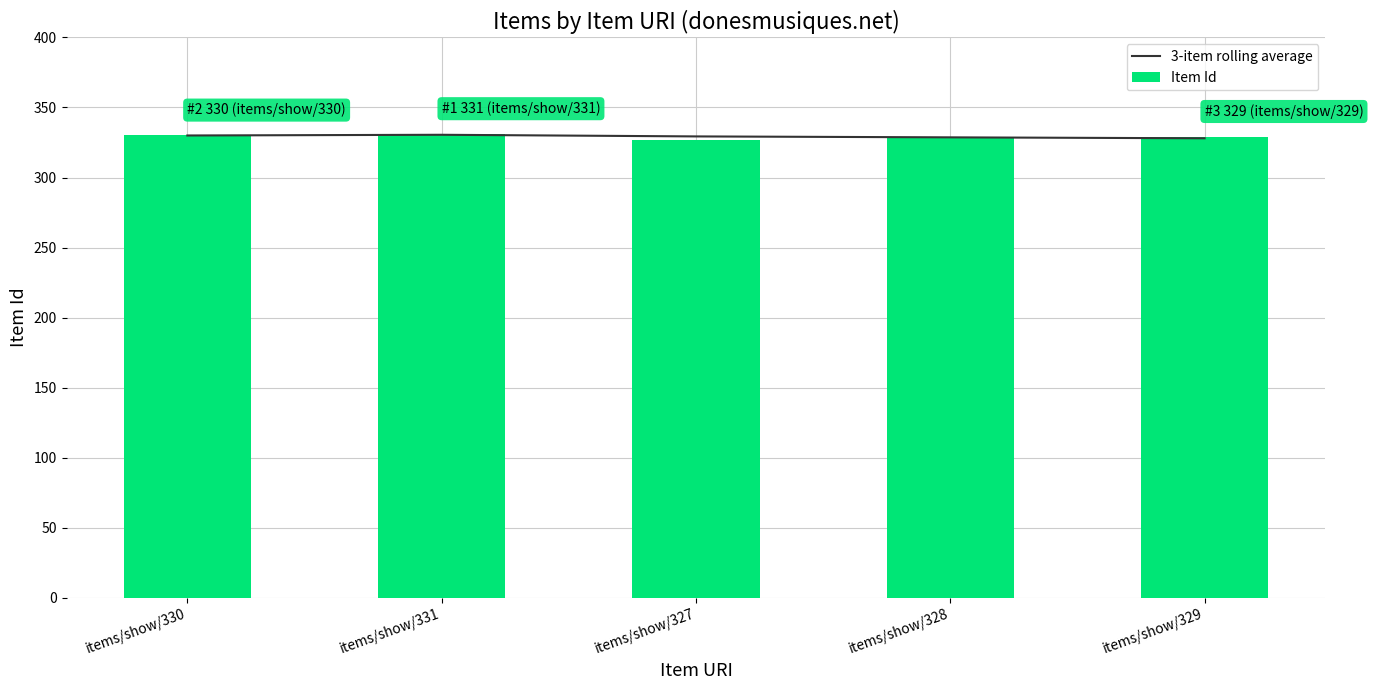

What is the difference between the maximum and second lowest values in the Item Id series?

3